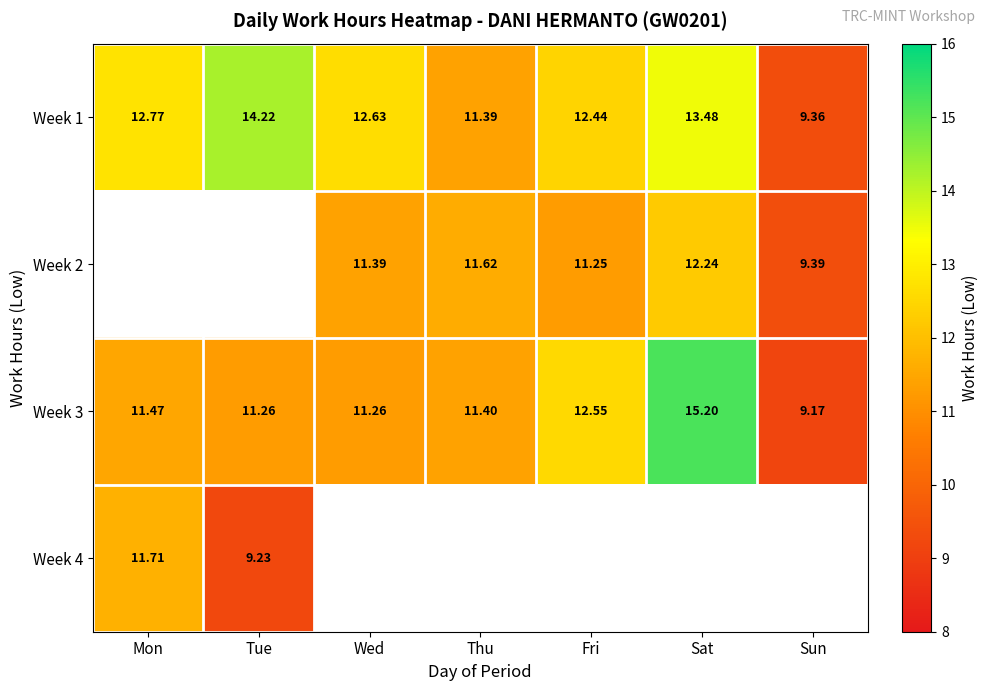

Rank the categories by Week 1 value from lowest to highest.

Sun, Thu, Fri, Wed, Mon, Sat, Tue